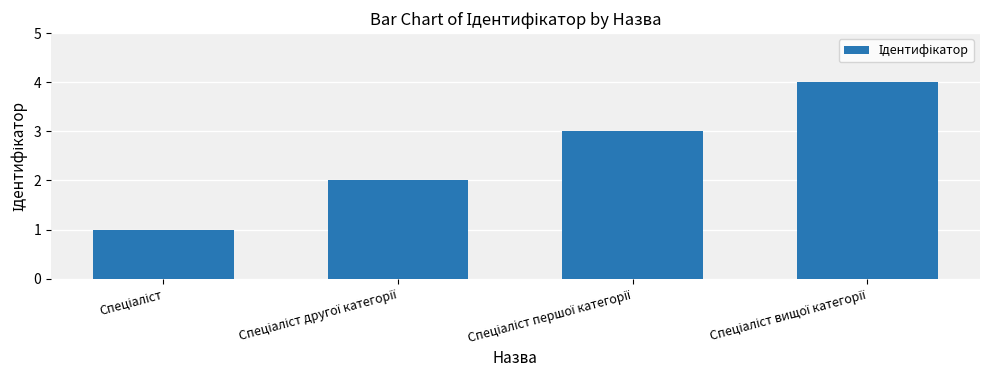

What is the difference between the maximum and minimum values?

3